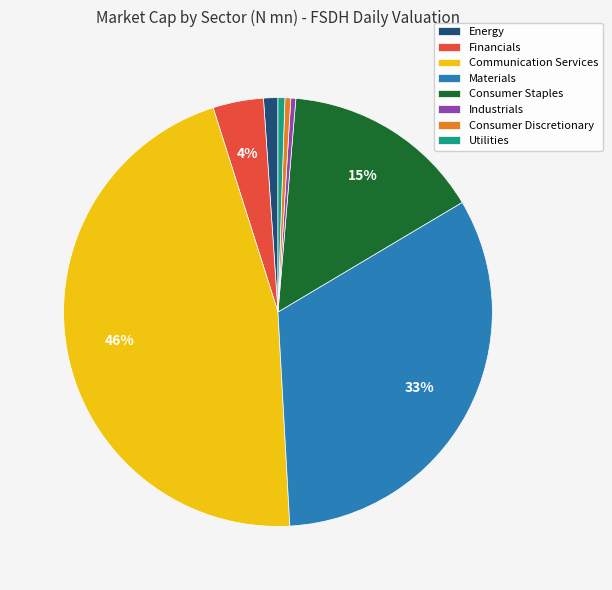

To the nearest percent, what is the difference between the Consumer Staples and Consumer Discretionary slice percentages?

15%